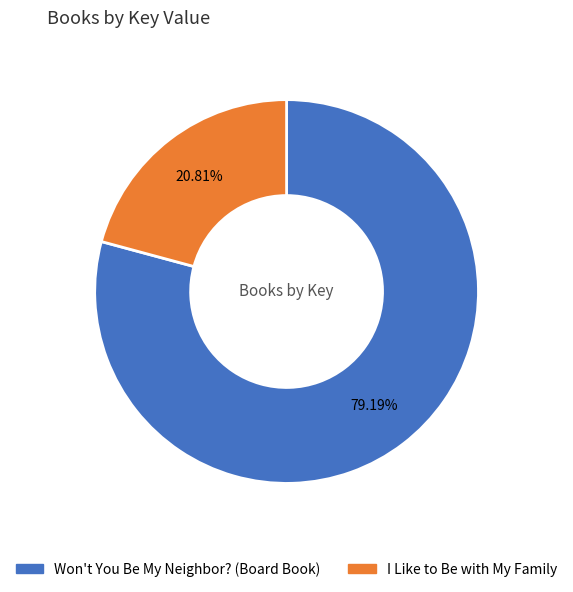

Does Won't You Be My Neighbor? (Board Book) account for over 50% of the chart?

Yes